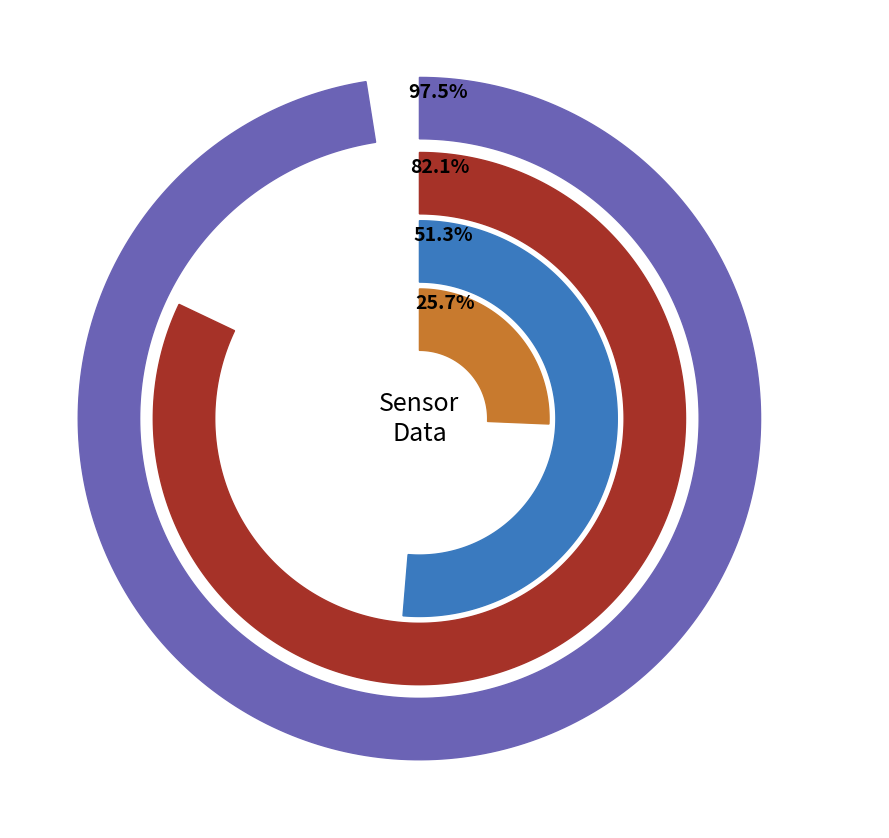

To the nearest percent, what percentage of the pie is total_samples?

25%